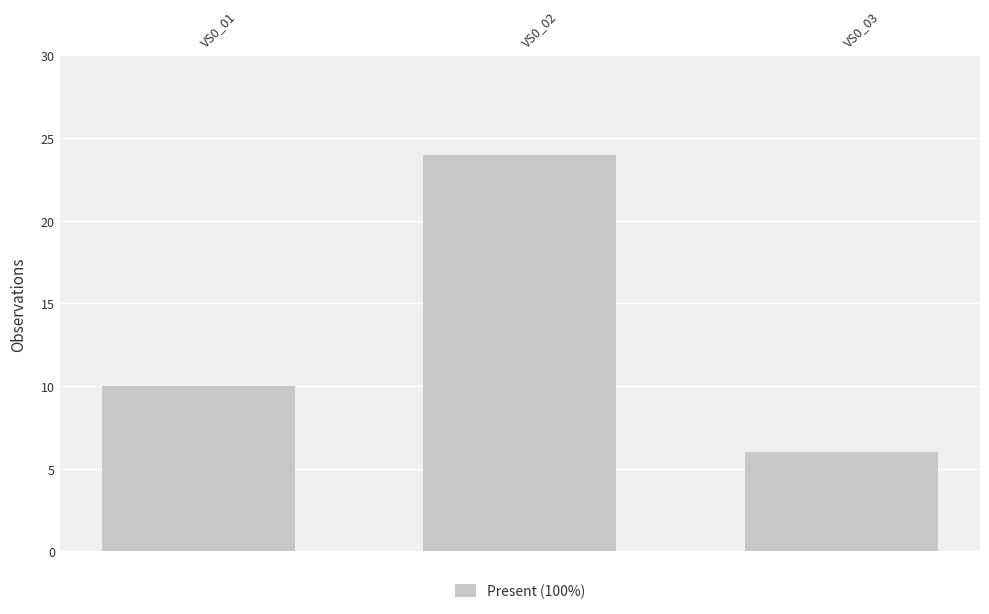

Reading left to right, list all the values displayed in this chart.

10	24	6